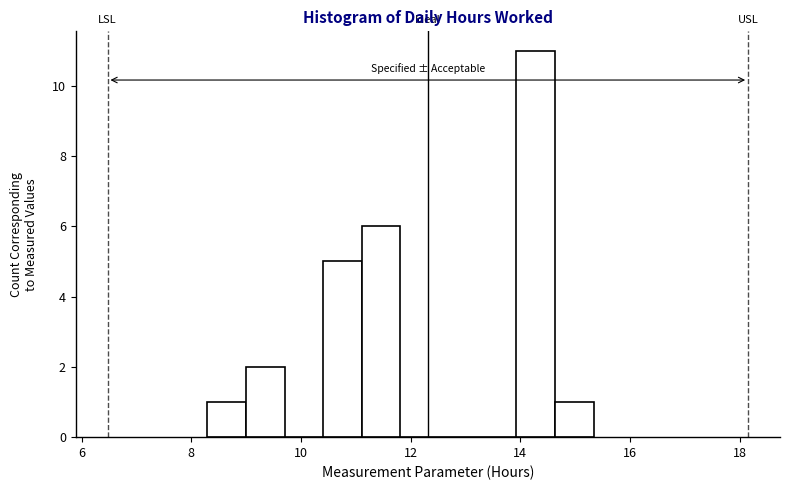

Around what value on the x-axis is the tallest bar? Give the approximate position of its centre, as read against the axis.

14.2